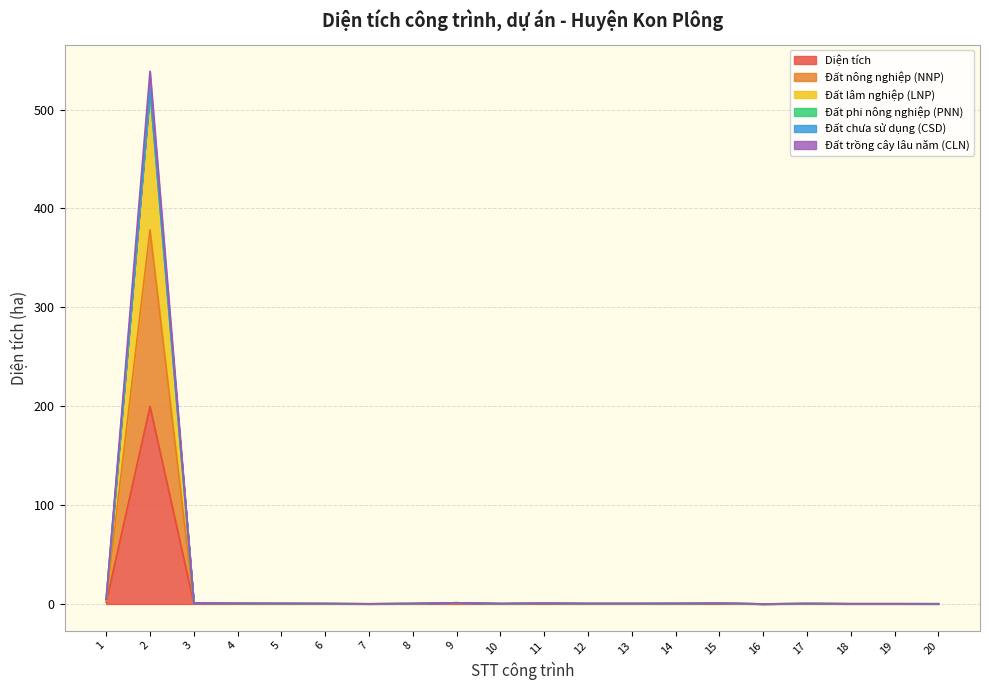

What is the highest value of the Diện tích series?

199.8